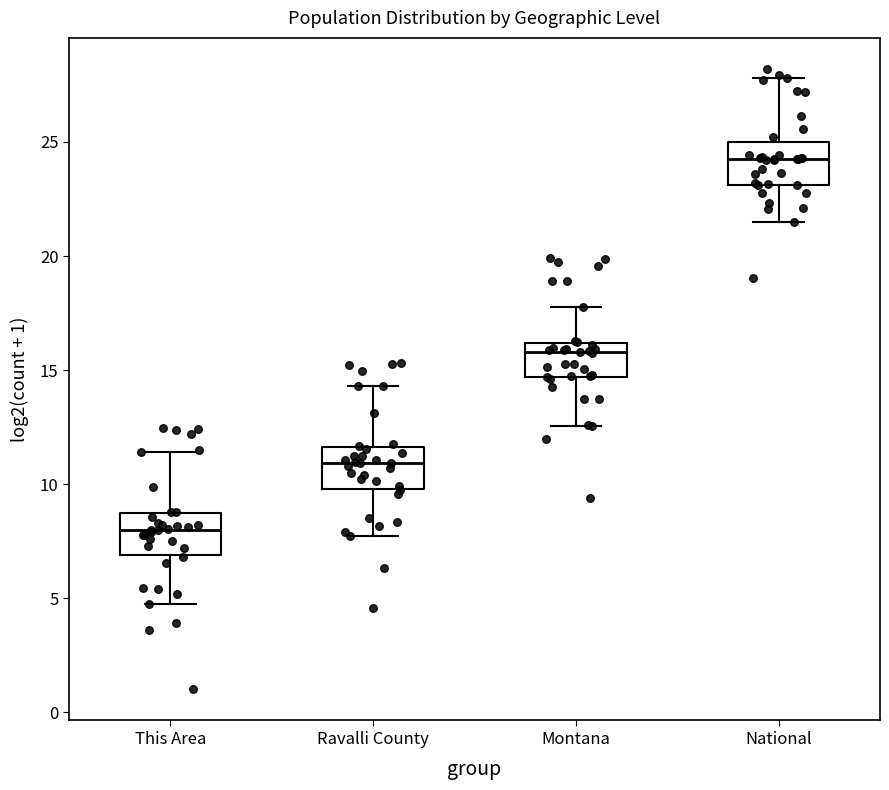

Reading left to right, read every box against the y-axis: the position of its median line, the range the box covers, and the ends of its whiskers. The values are not printed on the chart, so give them approximately, as read against the axis.

This Area: median 8.0, box 7.0 to 8.5, whiskers 5.0 to 11.5
Ravalli County: median 11.0, box 10.0 to 11.5, whiskers 7.5 to 14.5
Montana: median 16.0 (just below the box's upper edge), box 14.5 to 16.0, whiskers 12.5 to 18.0
National: median 24.5, box 23.0 to 25.0, whiskers 21.5 to 28.0